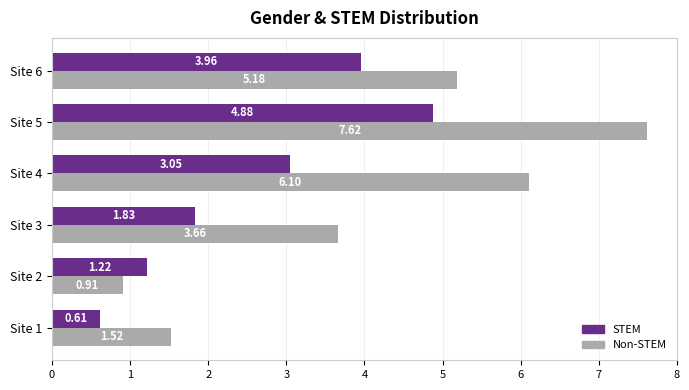

At how many categories does at least one series exceed 3?

4